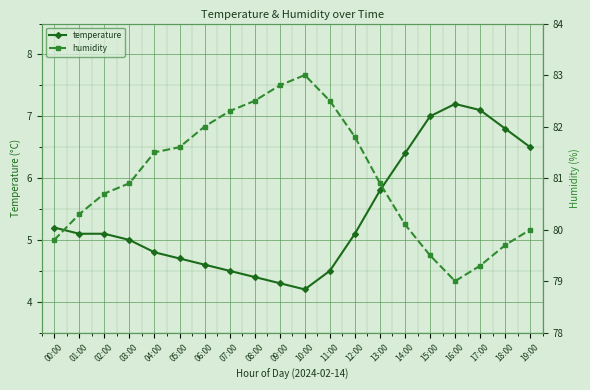

What is the smallest value displayed?

4.2